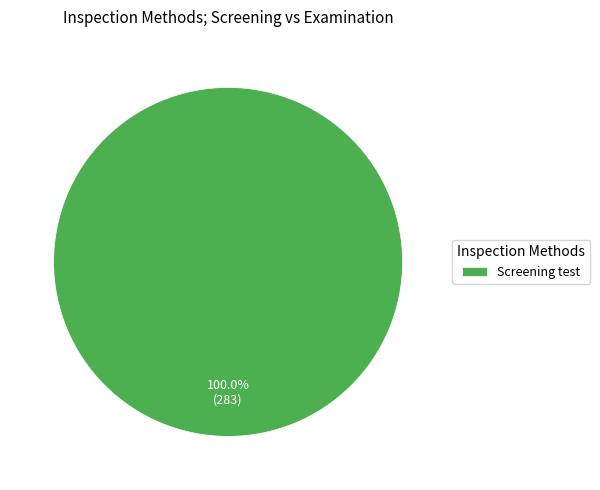

Rank the categories by value from lowest to highest.

Screening test